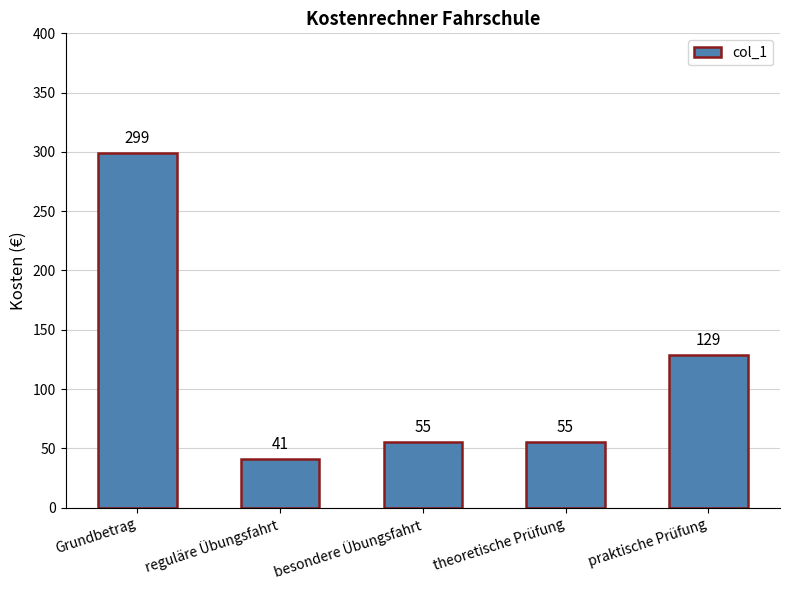

Reading right to left, transcribe all the data shown in this chart.

praktische Prüfung=129	theoretische Prüfung=55	besondere Übungsfahrt=55	reguläre Übungsfahrt=41	Grundbetrag=299